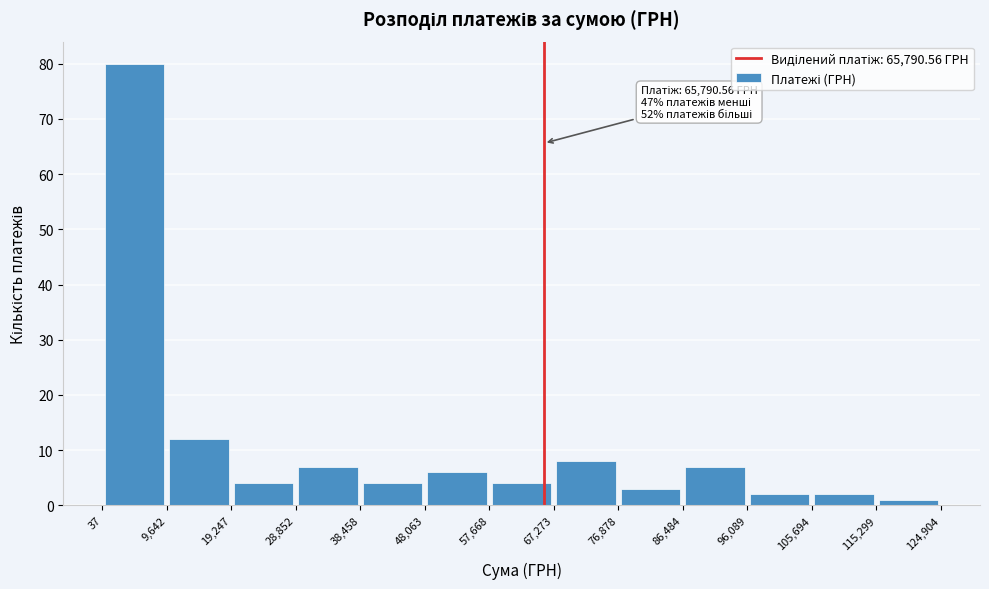

Over which range of the x-axis is the bar tallest?

37 to 9,642